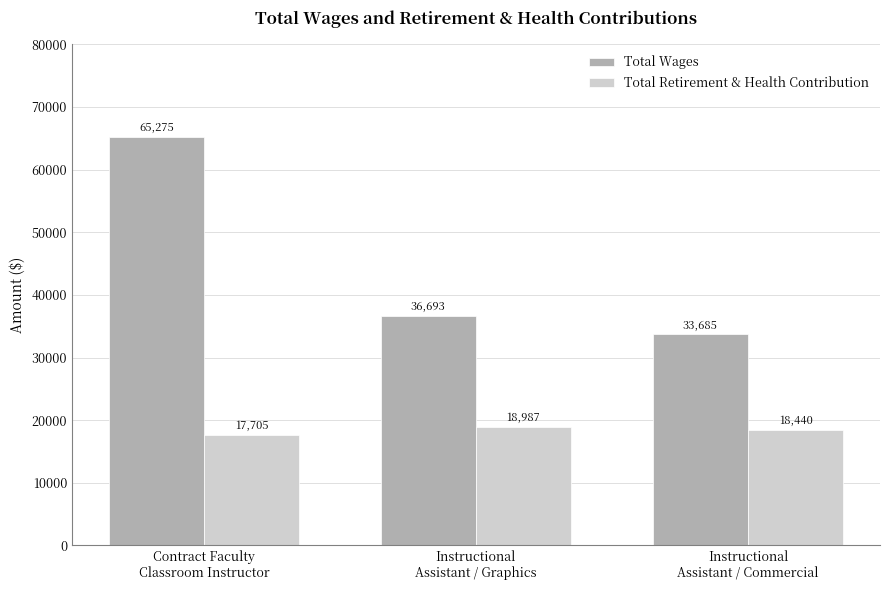

What is the value of the Total Wages bar at the 1st from the left?

65275